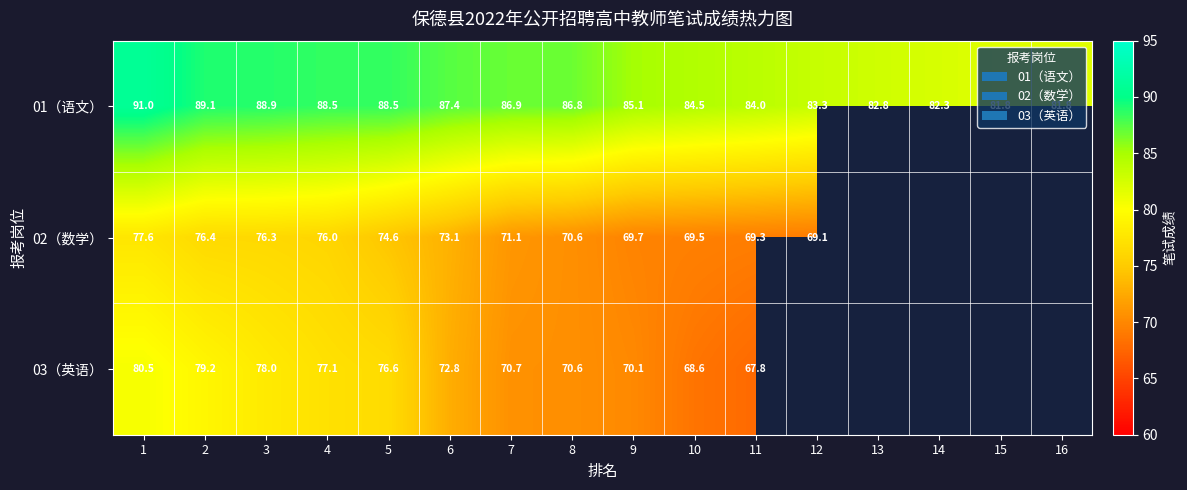

What is the average value of the 01（语文） series?

85.8